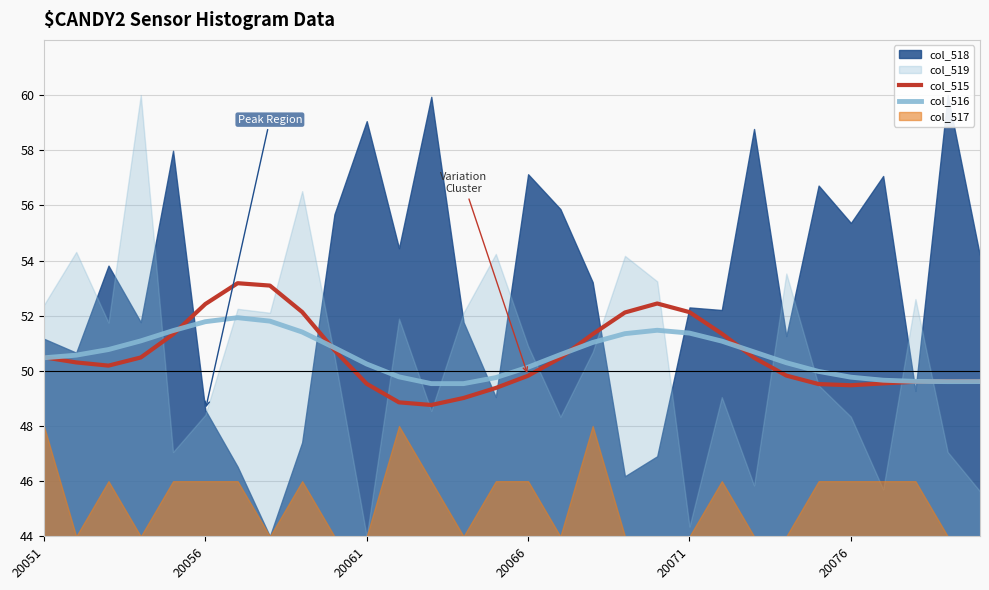

True or false: col_516 has a value of 50.5 at 20051.

True